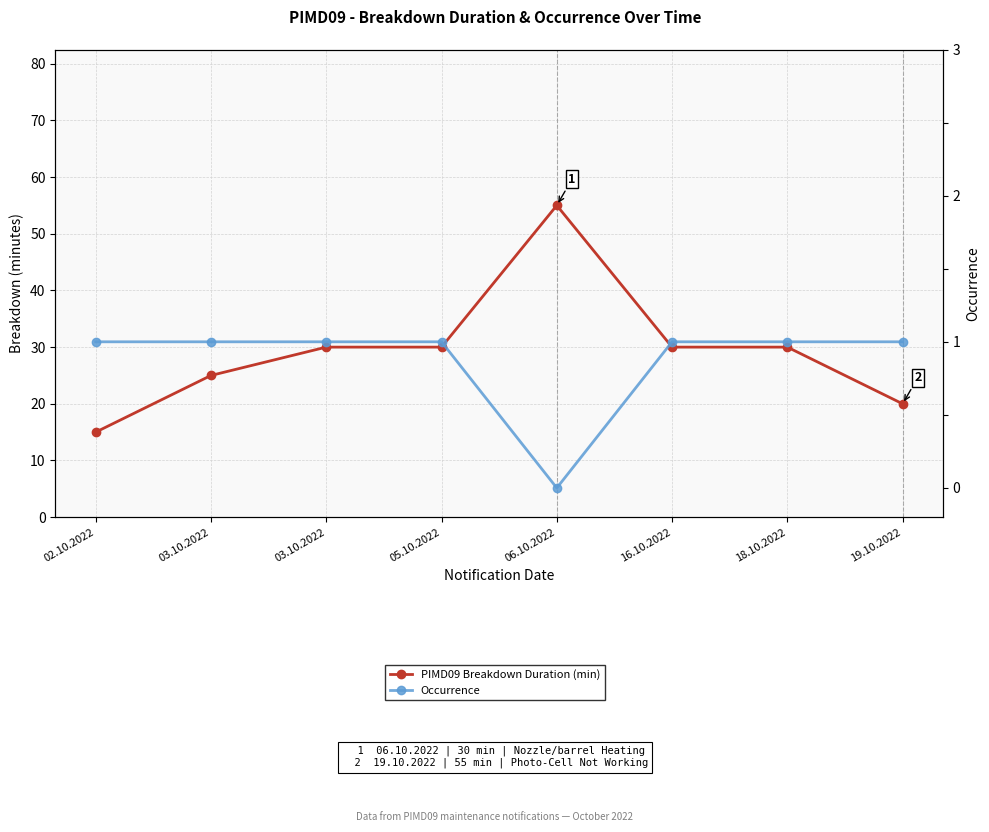

At 19.10.2022, list the series in order from smallest to largest.

Occurrence, PIMD09 Breakdown Duration (min)